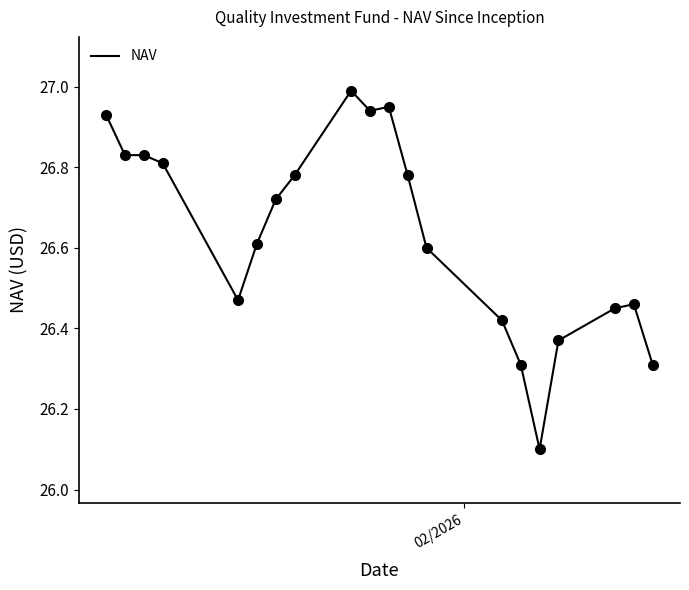

What is the greatest value displayed?

27.0